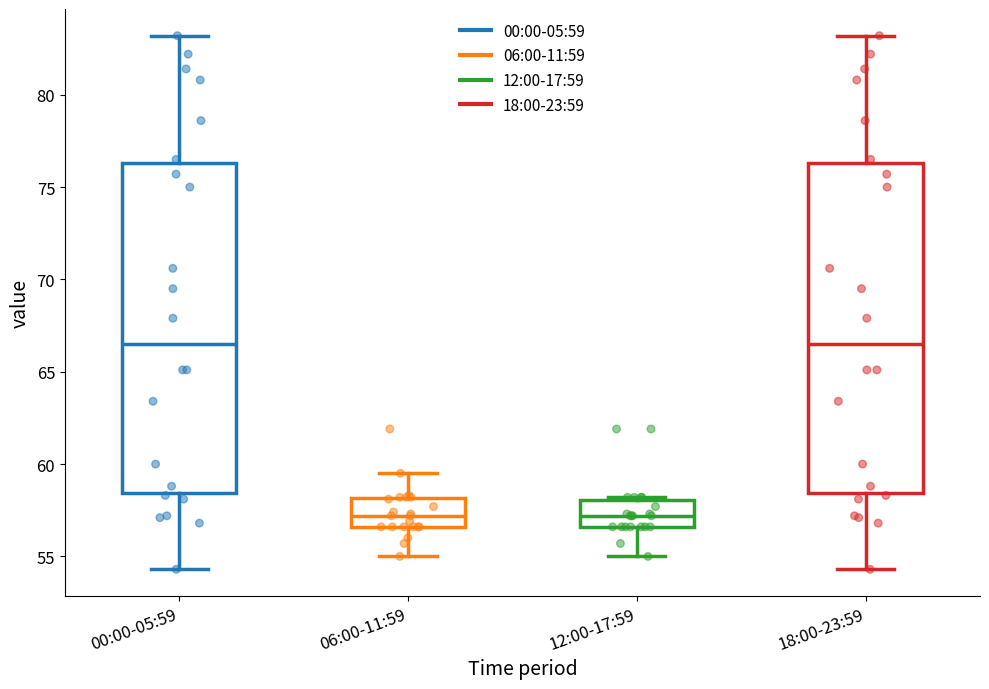

Reading left to right, read every box against the y-axis: the position of its median line, the range the box covers, and the ends of its whiskers. The values are not printed on the chart, so give them approximately, as read against the axis.

00:00-05:59: median 66.5, box 58.5 to 76.5, whiskers 54.5 to 83.0
06:00-11:59: median 57.0, box 56.5 to 58.0, whiskers 55.0 to 59.5
12:00-17:59: median 57.0, box 56.5 to 58.0, whiskers 55.0 to 58.0
18:00-23:59: median 66.5, box 58.5 to 76.5, whiskers 54.5 to 83.0